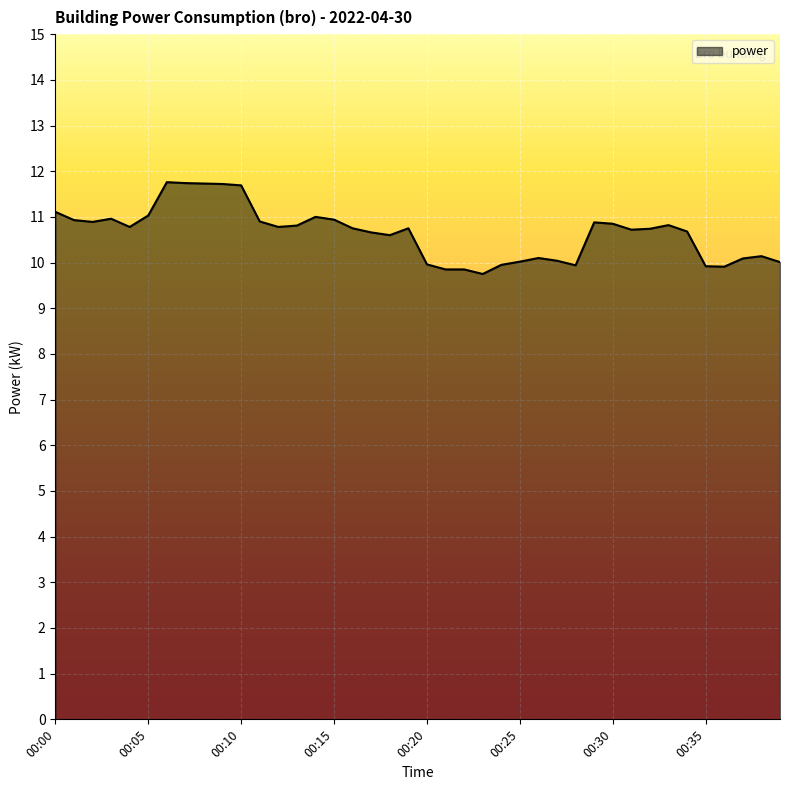

How many interior local valleys (lower than both neighbors) does the data have?

8